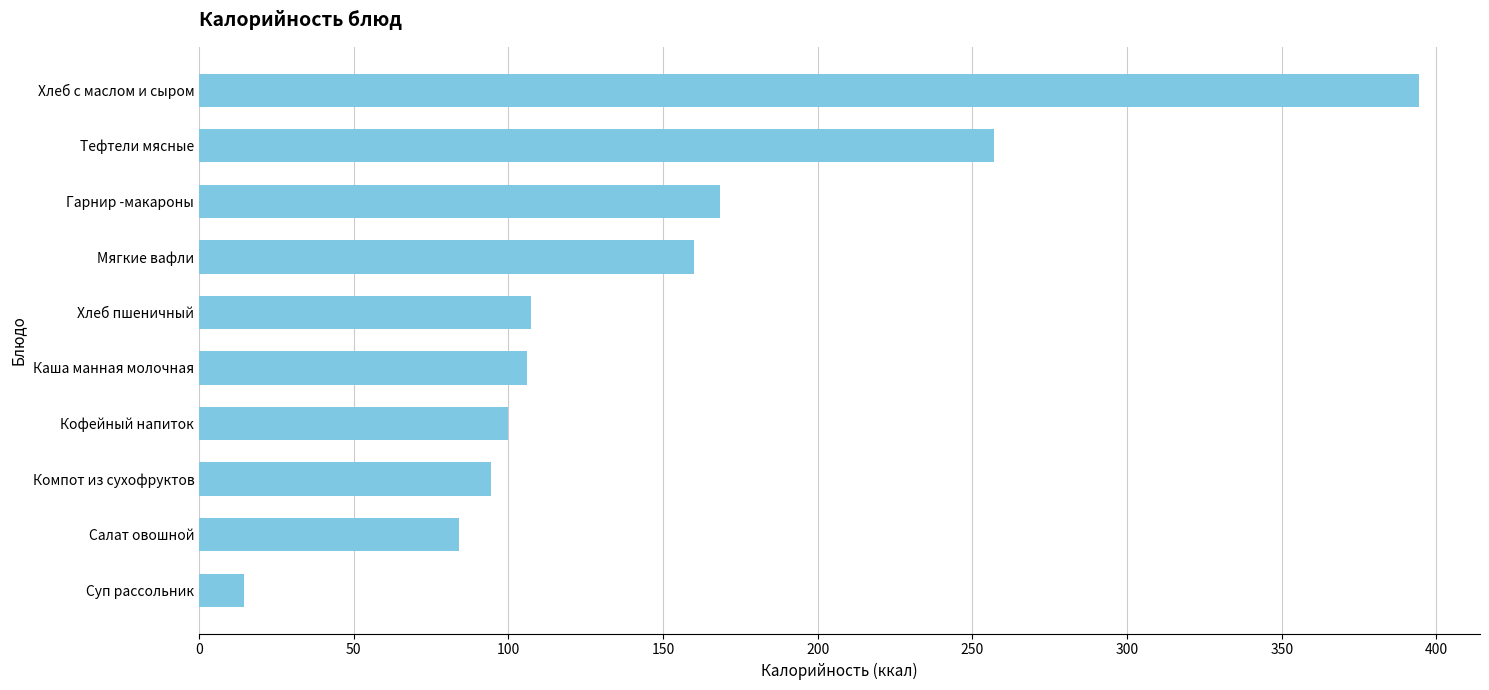

The chart shows a value of 139.3 at Компот из сухофруктов. True or false?

False